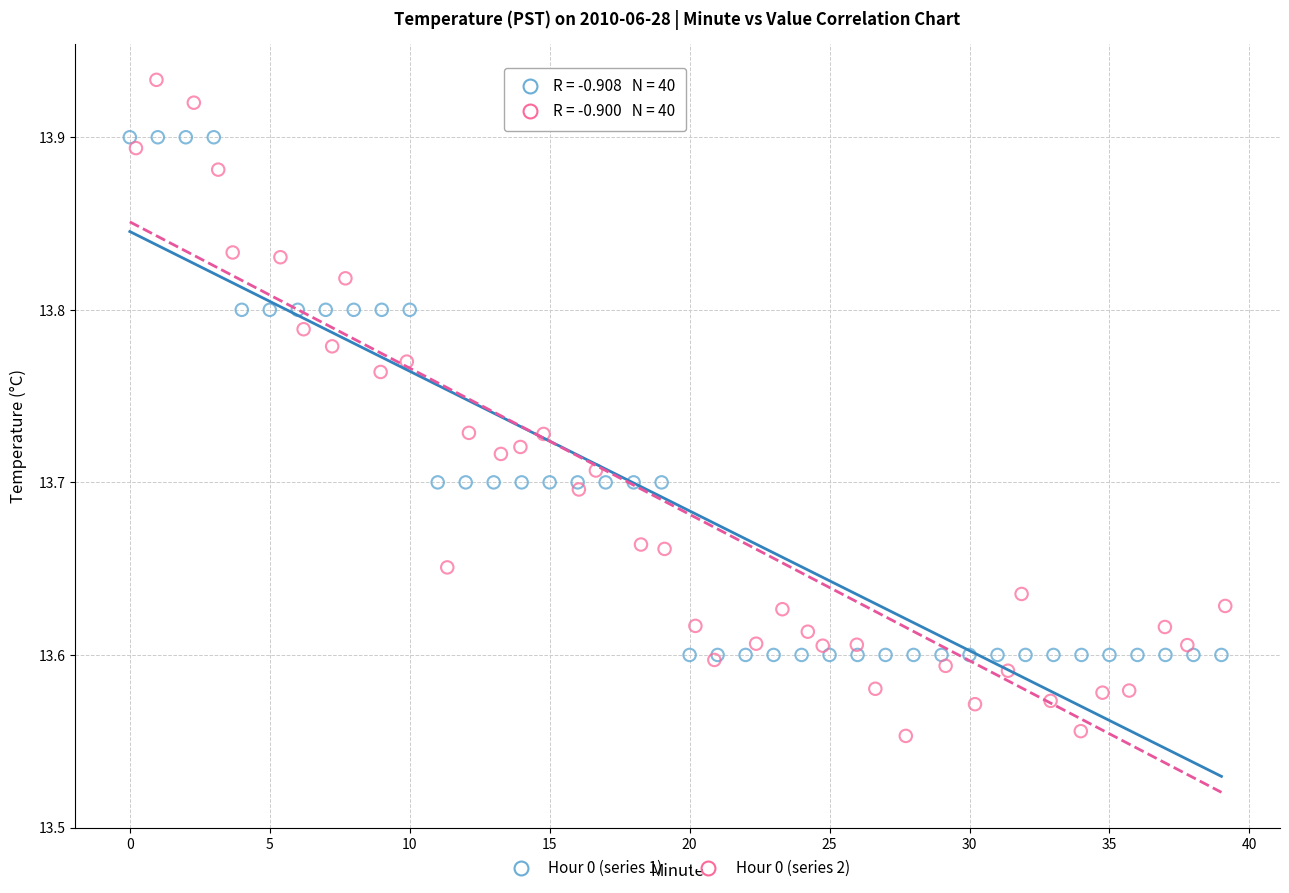

Which series reaches the maximum Y coordinate?

Hour 0 (series 2)